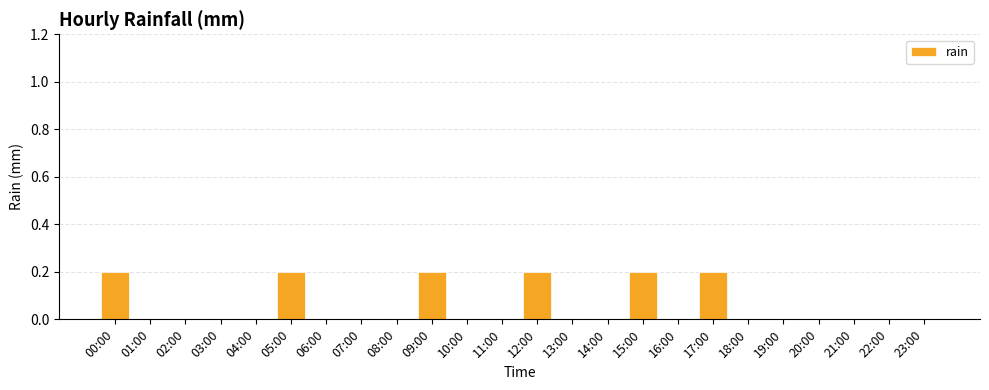

Which has a higher value, 12:00 or 23:00?

12:00